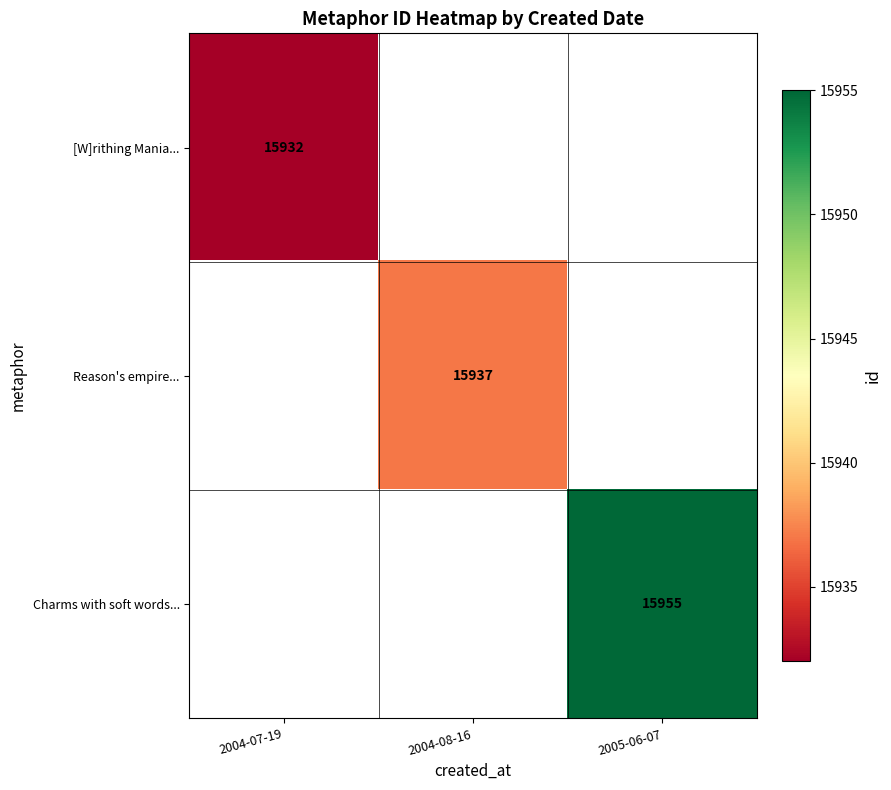

Which label corresponds to the smallest value in the chart?

2004-07-19